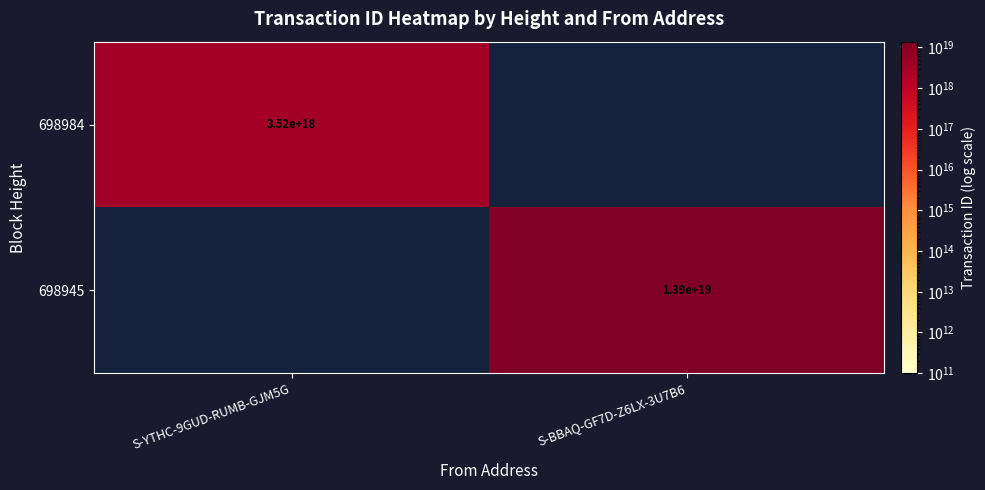

What is the total value across all series at S-BBAQ-GF7D-Z6LX-3U7B6?

13850104132587956224